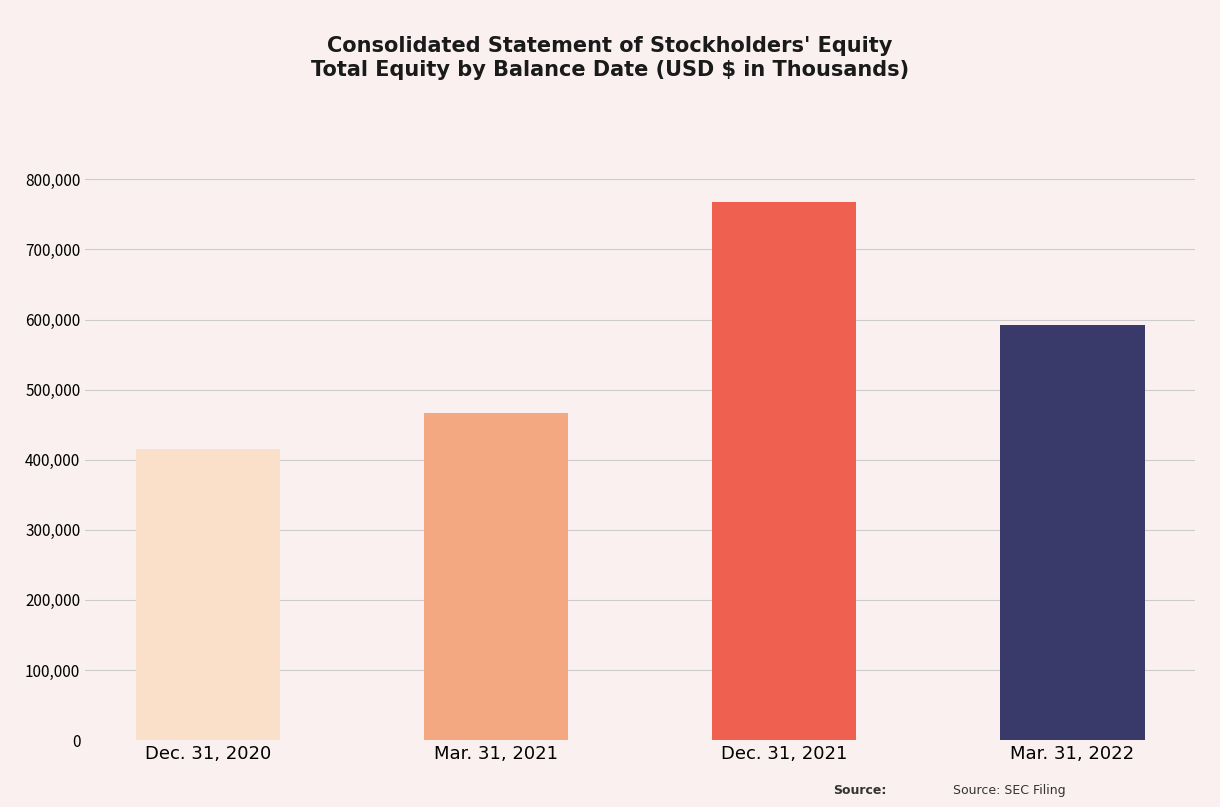

Are the bars grouped side by side (vs. stacked)?

No